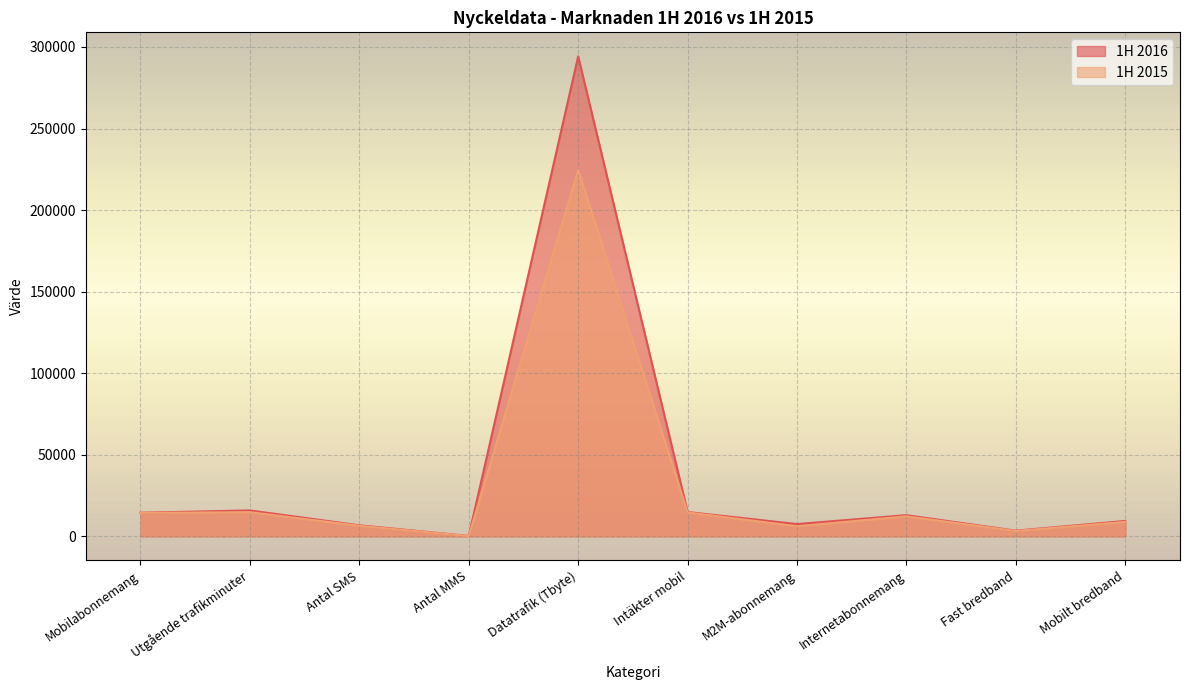

What is the lowest value of the 1H 2016 series?

262.1